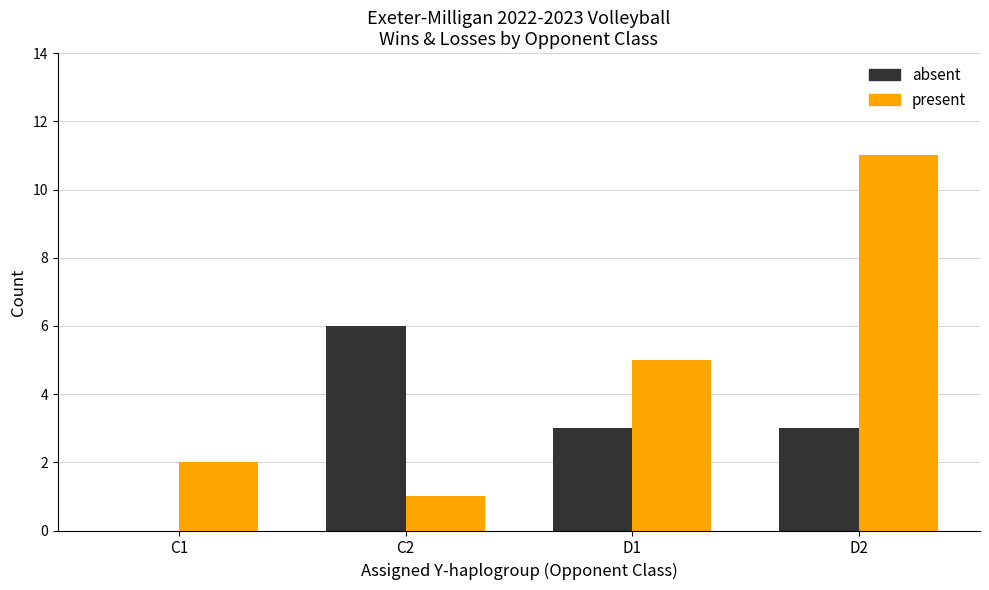

What are all the series names shown in the legend?

absent, present